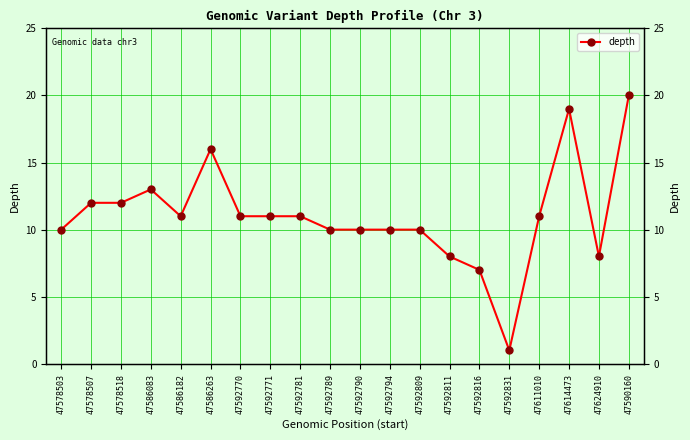

What is the difference between the second highest and minimum values?

18